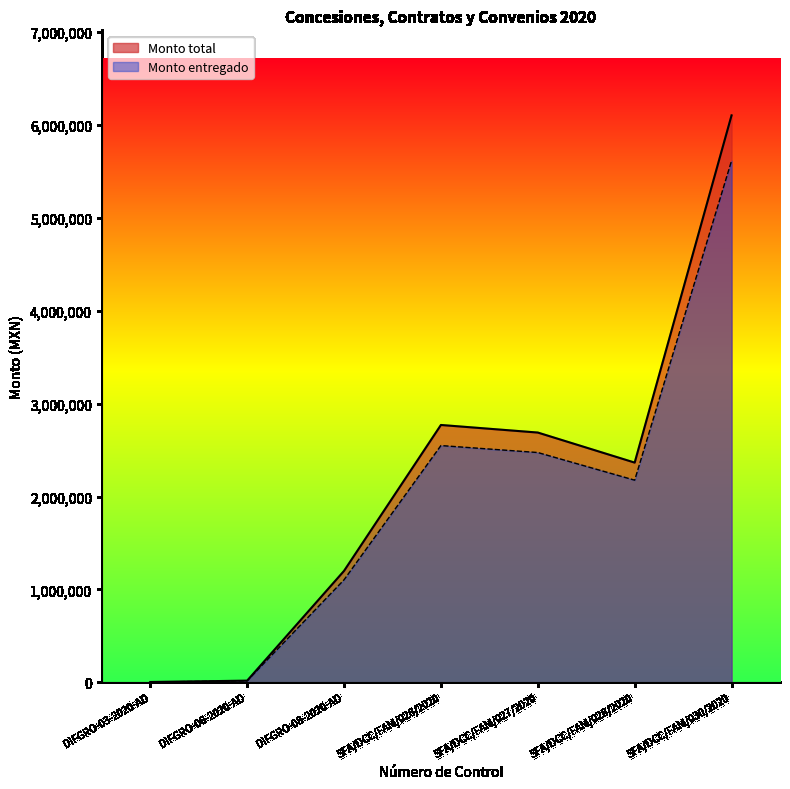

Between SFA/DCC/FAM/027/2020 and DIFGRO-03-2020-AD, which is larger?

SFA/DCC/FAM/027/2020